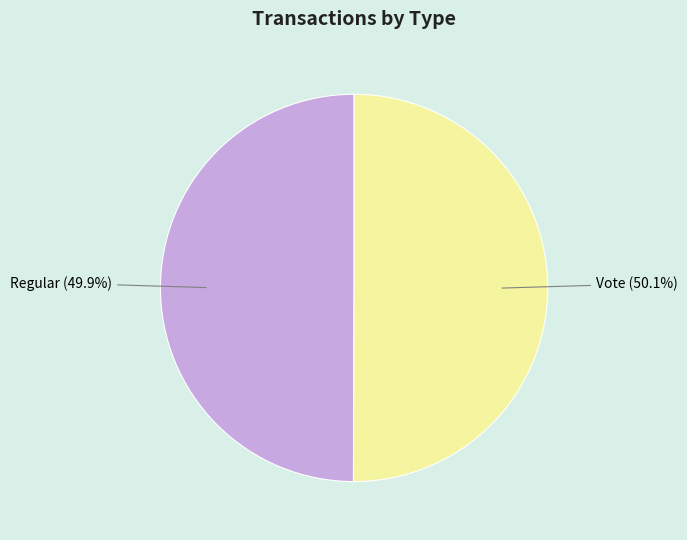

Is there a majority slice in this chart?

Yes